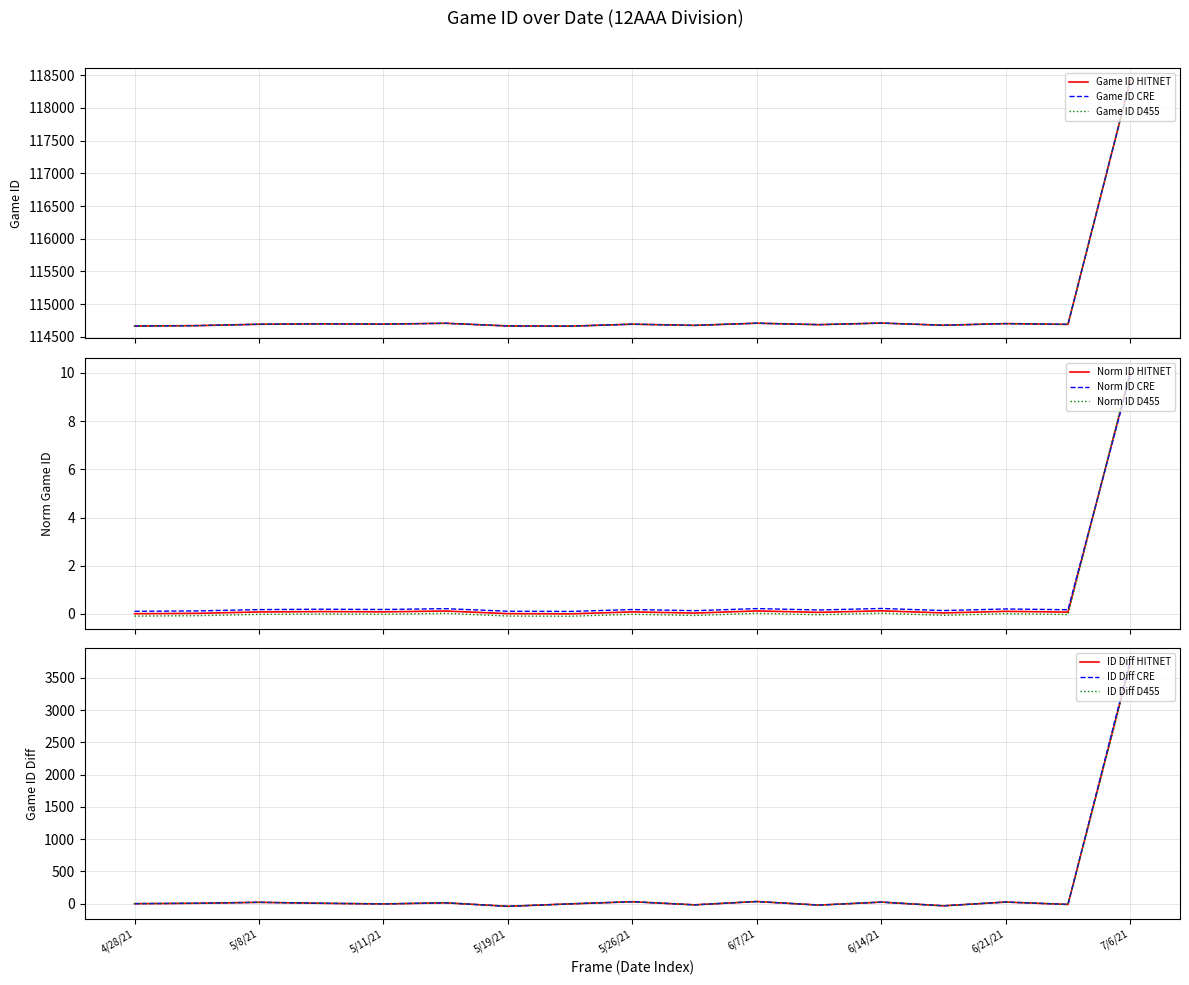

Reading left to right, what are all the values shown in this chart?

114666	114672	114693	114699	114695	114708	114667	114664	114694	114676	114709	114687	114711	114678	114703	114691	118419